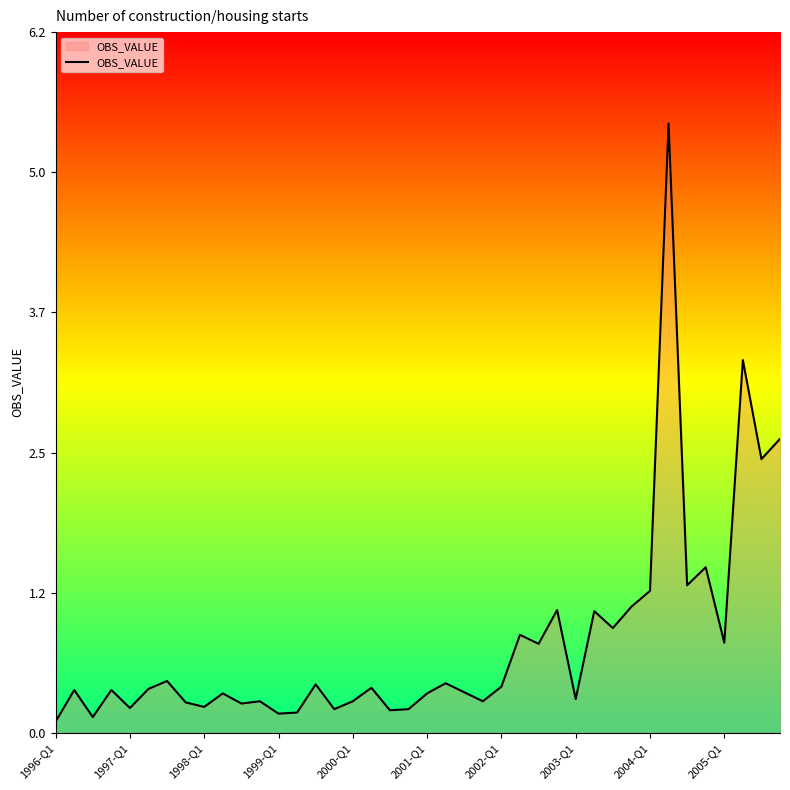

What is the maximum value shown in the chart?

5.4